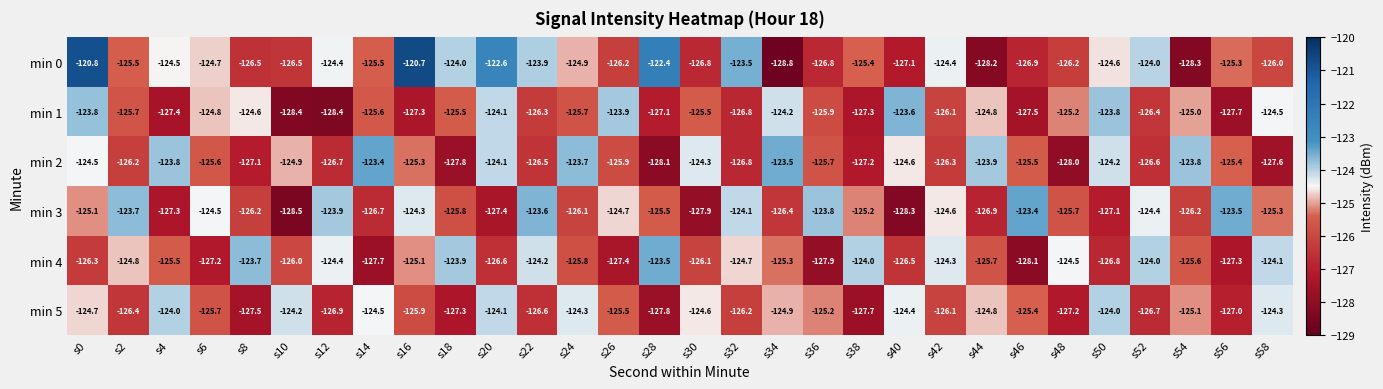

At s48, list the series in order from largest to smallest.

min 4, min 1, min 3, min 0, min 5, min 2